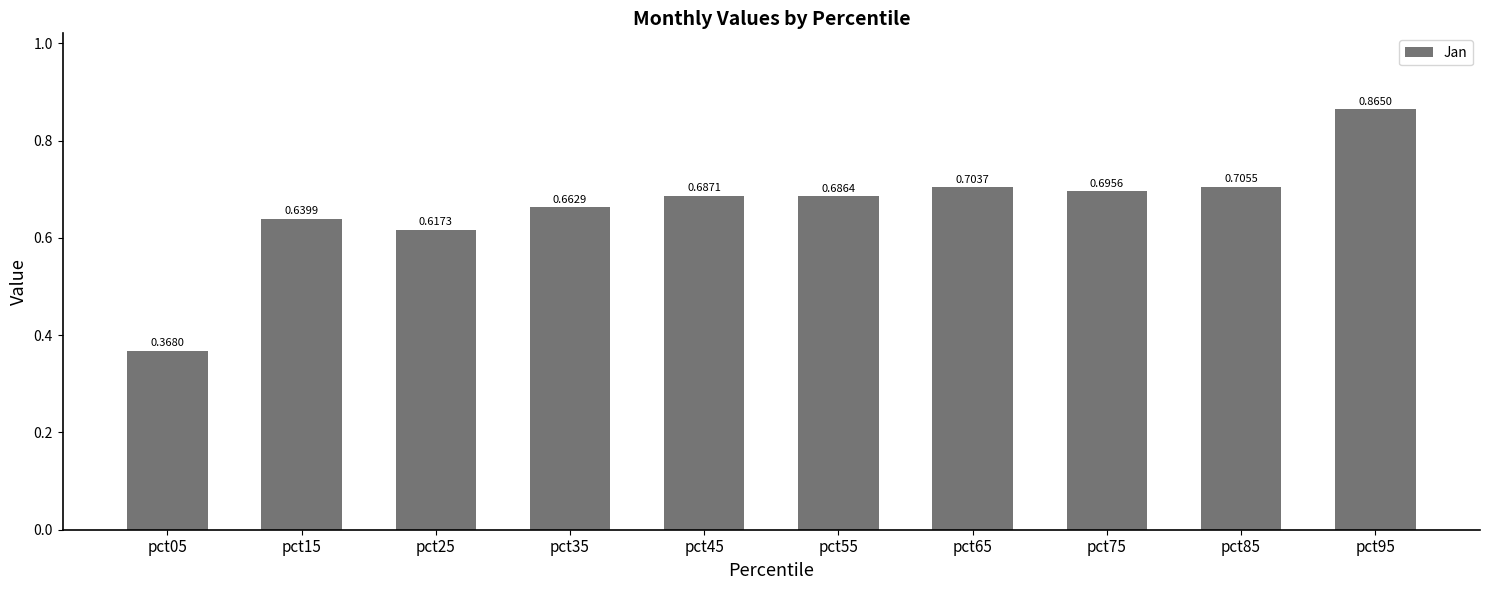

List the labels in order of value, largest first.

pct95, pct85, pct65, pct75, pct45, pct55, pct35, pct15, pct25, pct05